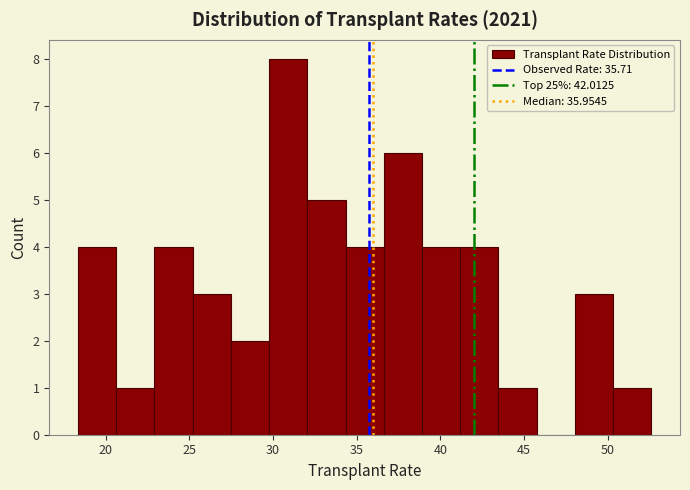

Reading left to right, transcribe this chart: for each bar, give the range it covers on the x-axis and its height. Neither the bar edges nor the heights are printed on the chart, so give them approximately, as read against the axes.

18.5 to 20.5: 4
20.5 to 23.0: 1
23.0 to 25.0: 4
25.0 to 27.5: 3
27.5 to 30.0: 2
30.0 to 32.0: 8
32.0 to 34.5: 5
34.5 to 36.5: 4
36.5 to 39.0: 6
39.0 to 41.0: 4
41.0 to 43.5: 4
43.5 to 45.5: 1
45.5 to 48.0: 0
48.0 to 50.5: 3
50.5 to 52.5: 1